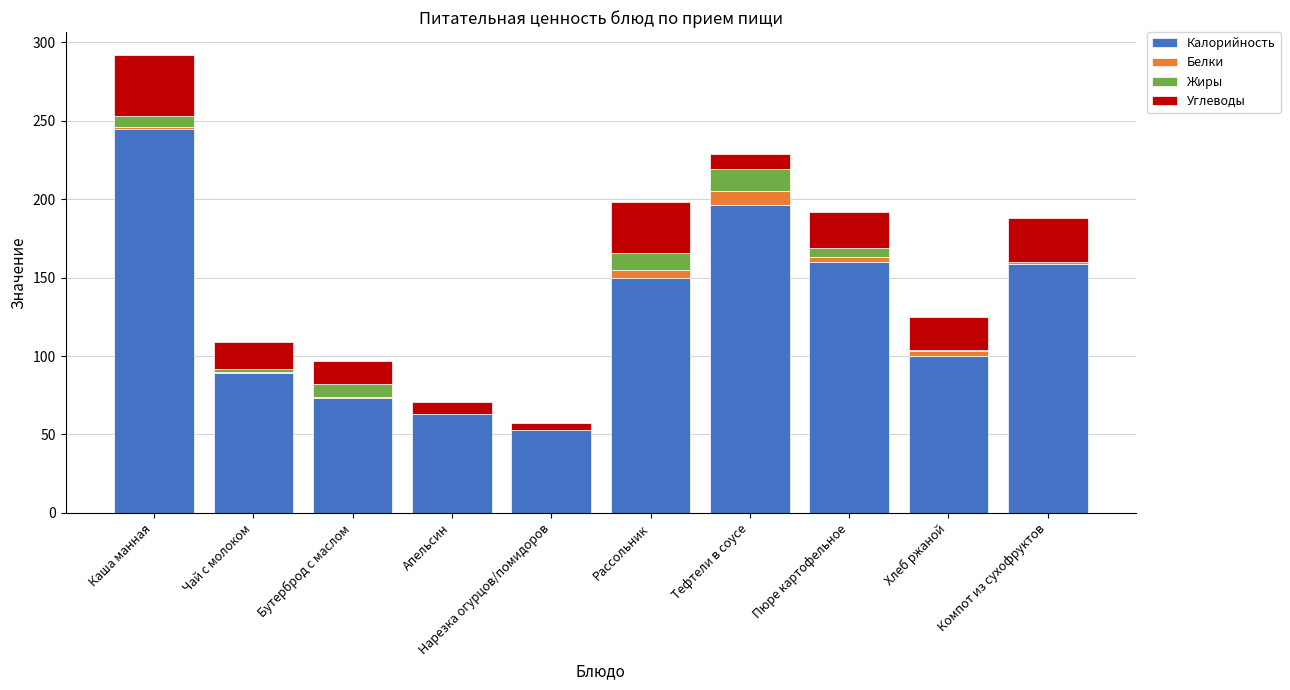

Are the bars grouped side by side (vs. stacked)?

No